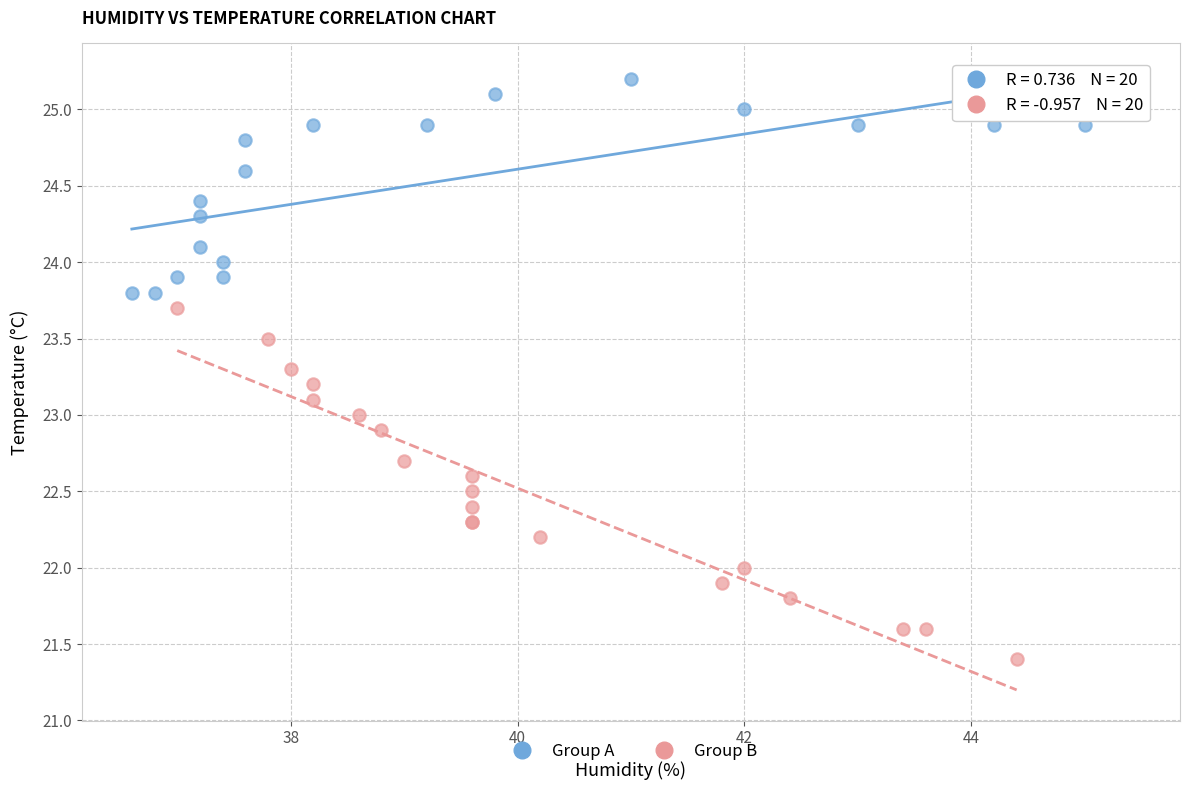

Which series reaches the maximum Y coordinate?

Group A